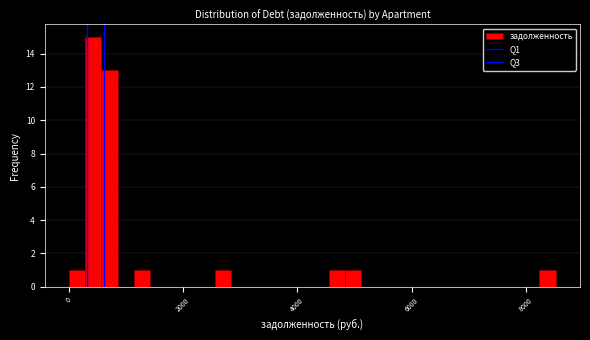

Read against the x-axis, roughly where is the centre of the tallest bar?

400